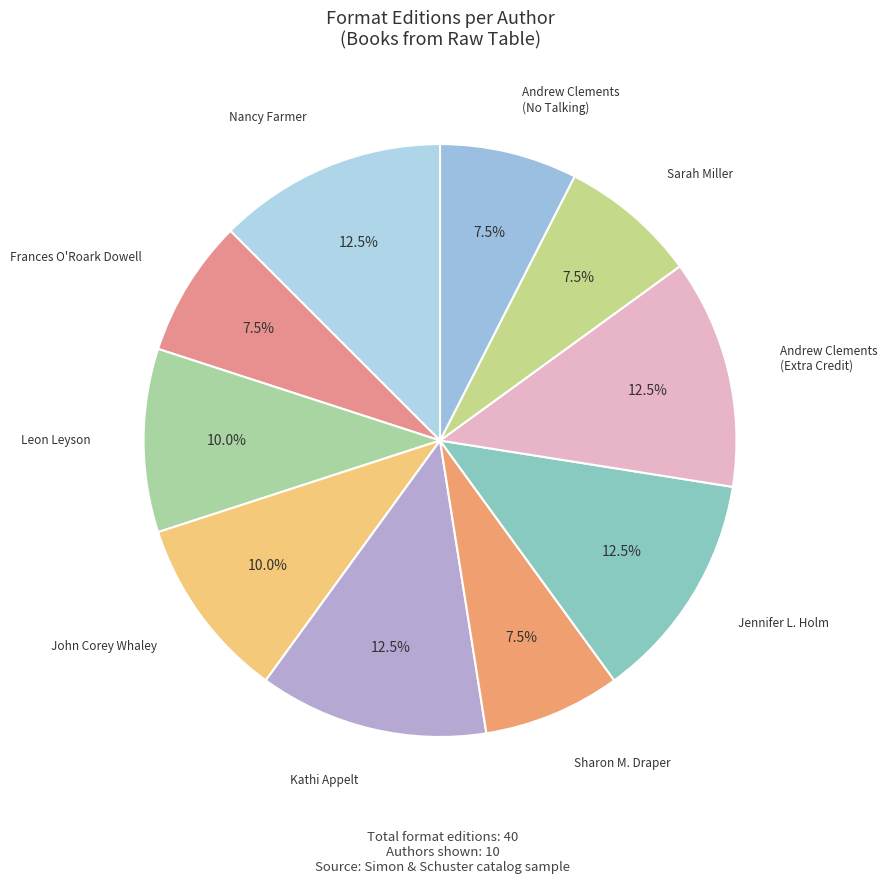

To the nearest percent, what is the average slice percentage?

10%